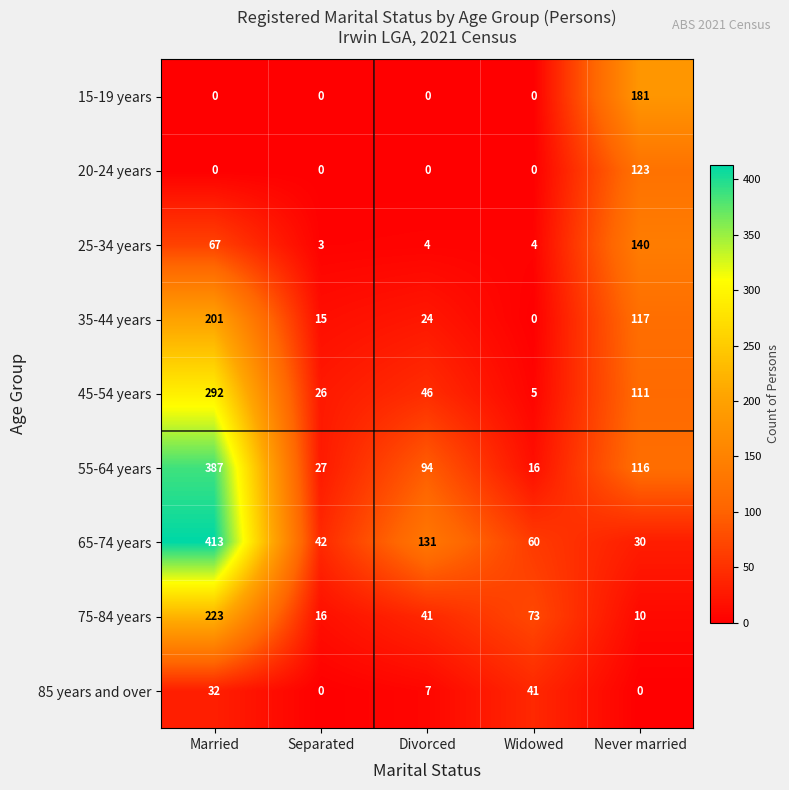

At which label is 25-34 years closest to 71?

Married